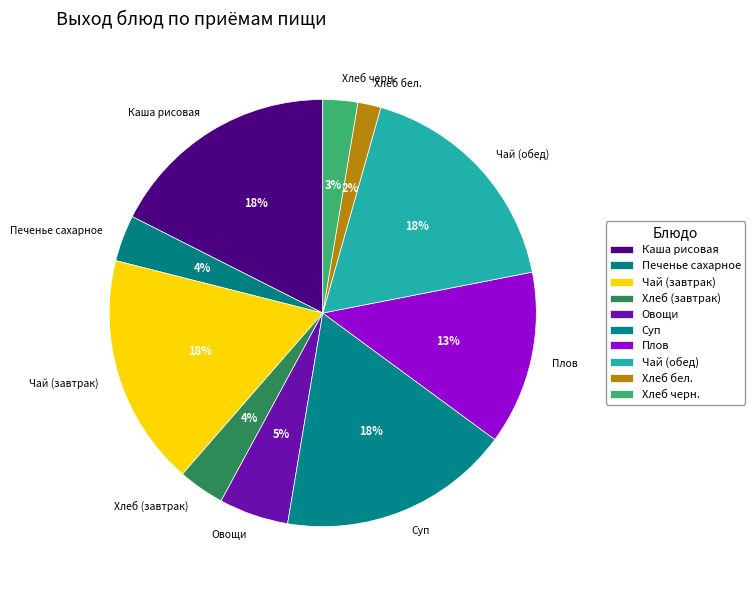

To the nearest percent, what is the average slice percentage?

10%